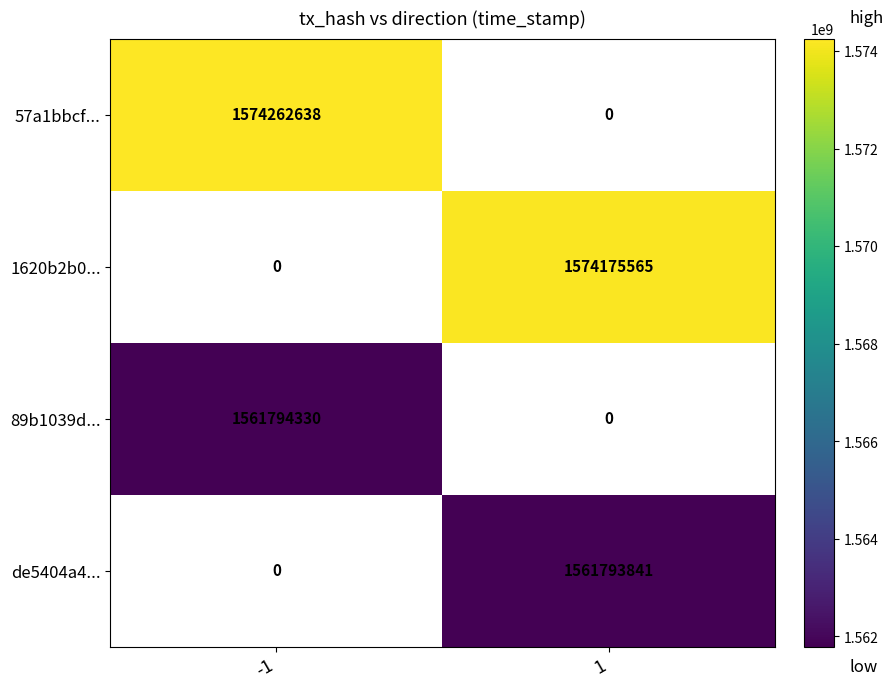

True or false: 89b1039d... has a value of 2780866681.6 at -1.

False